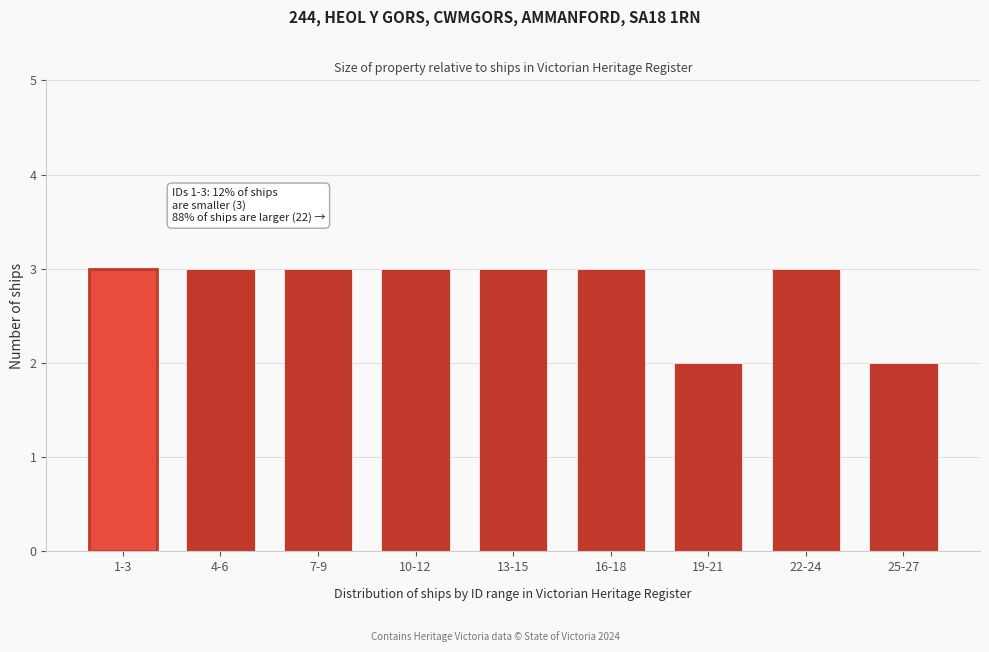

Reading right to left, extract all data points from this chart.

2	3	2	3	3	3	3	3	3